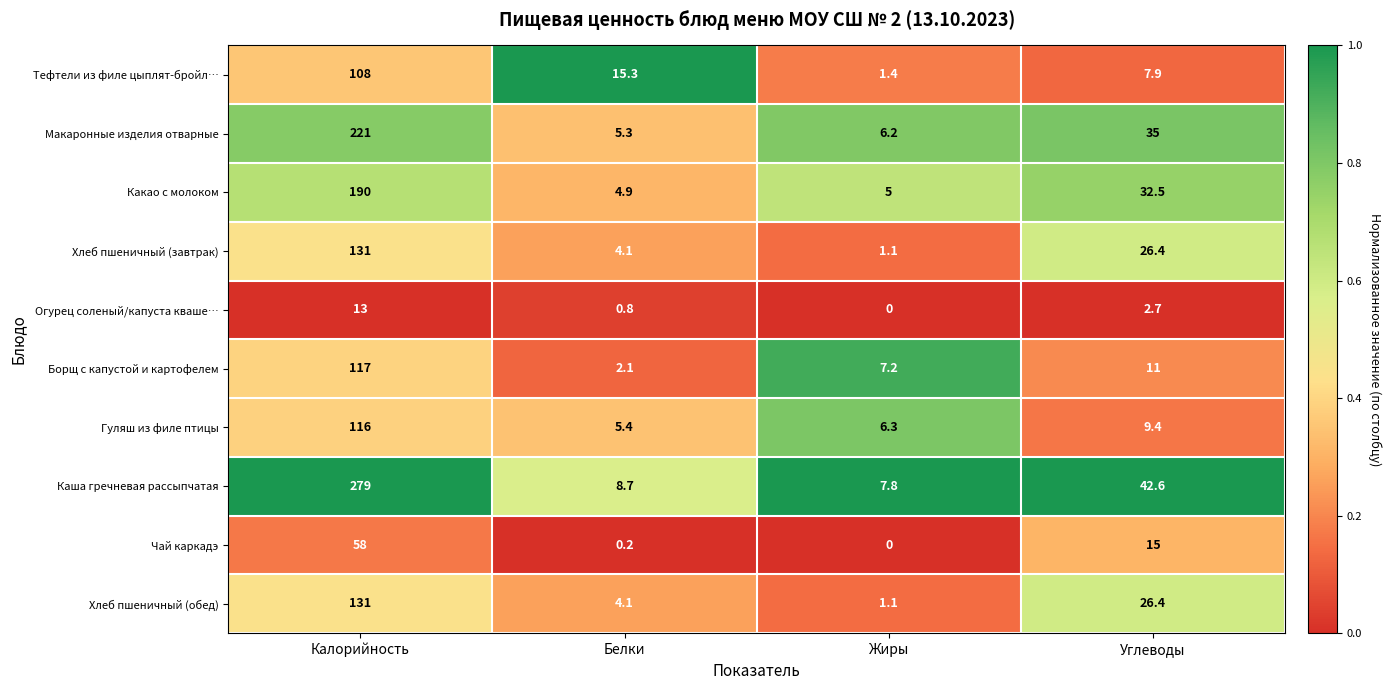

What is the sum of the Гуляш из филе птицы values at Углеводы and Жиры?

15.7